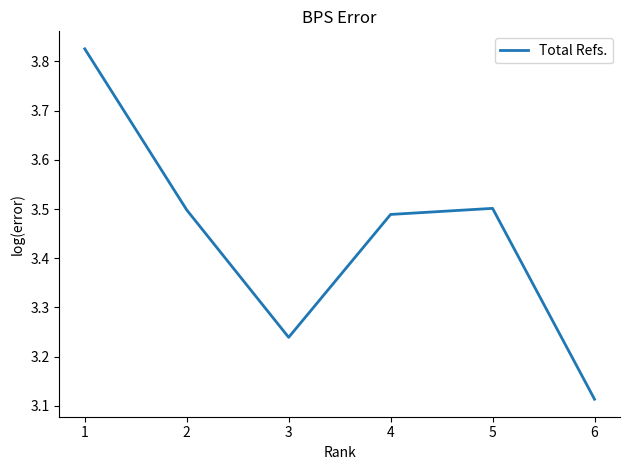

How many values are between 3 and 4?

6